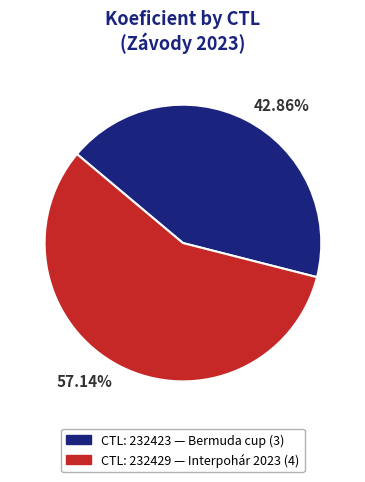

To the nearest percent, what is the average slice percentage?

50%